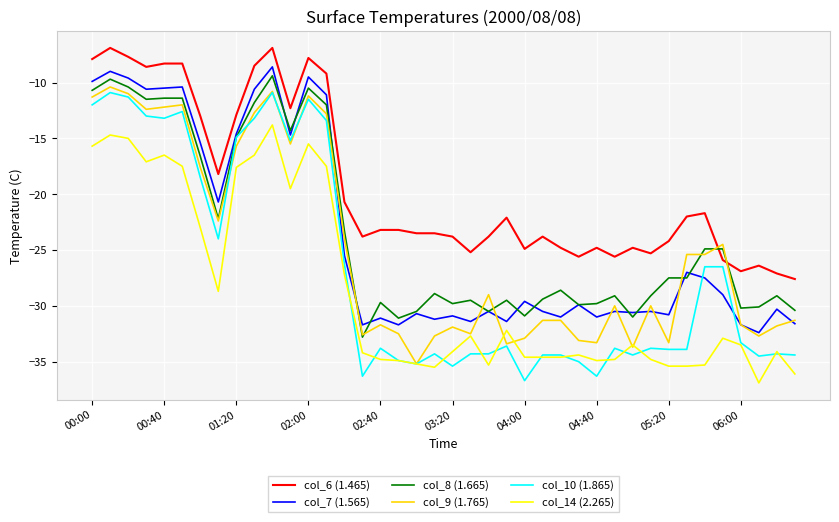

List the series in order of their peak value, highest first.

col_6 (1.465), col_7 (1.565), col_8 (1.665), col_9 (1.765), col_10 (1.865), col_14 (2.265)